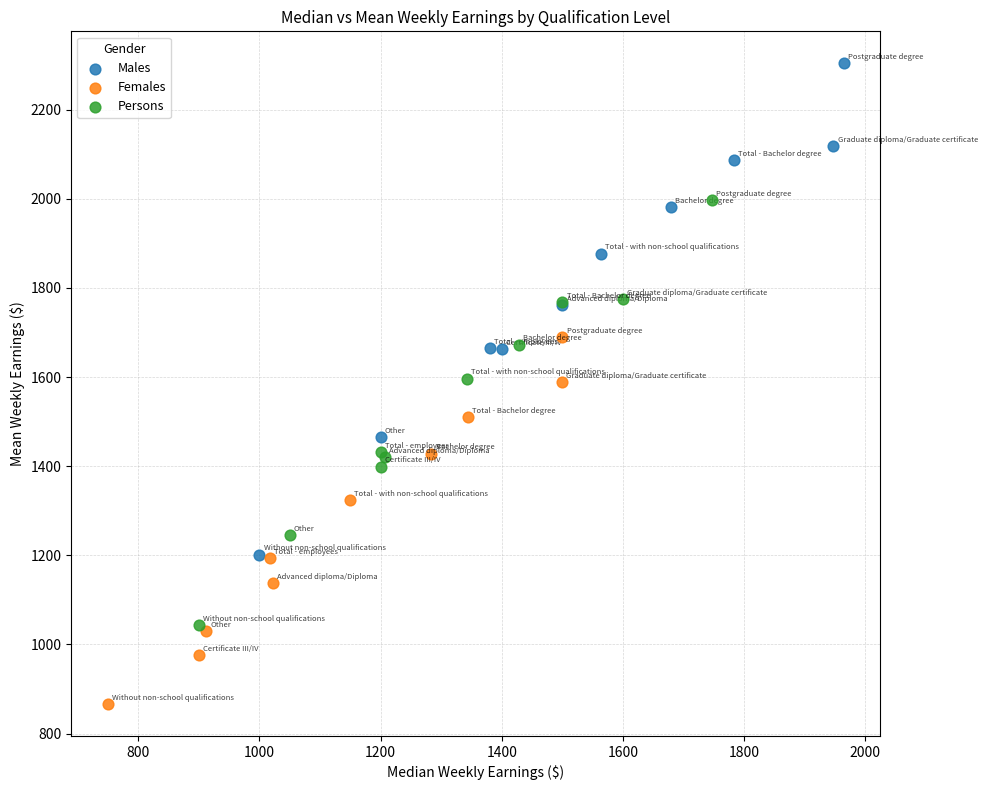

Which series has the widest spread of Y values?

Males